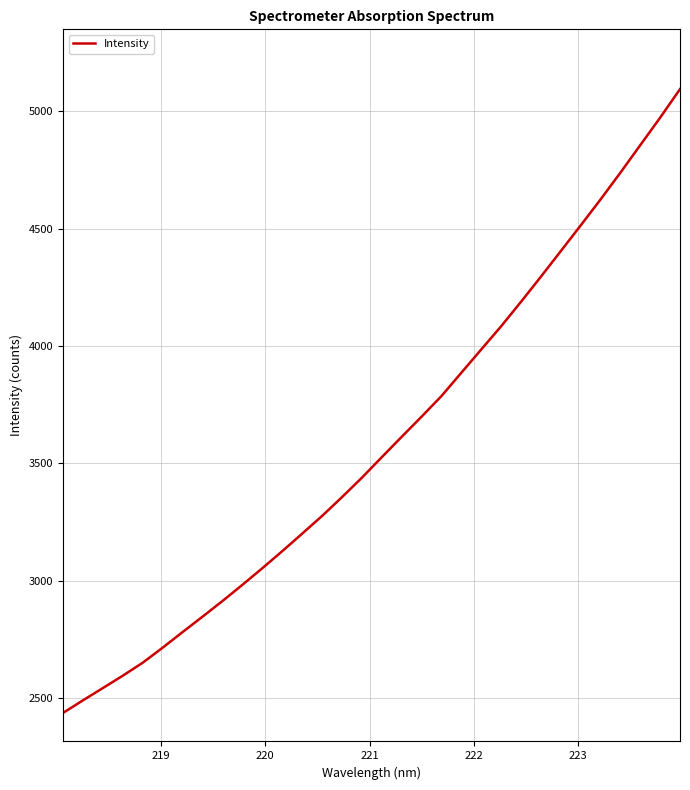

What is the minimum value shown in the chart?

2437.9